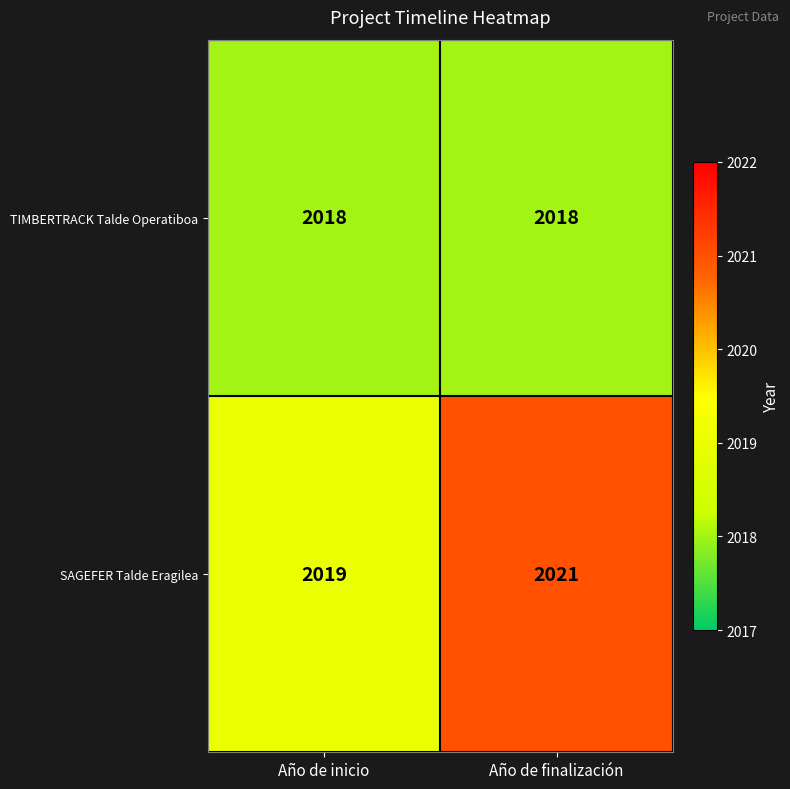

What is the difference between the highest and lowest values at Año de inicio?

1